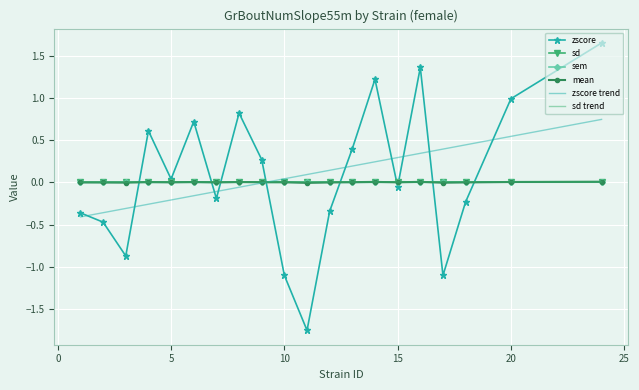

How many interior local valleys does the sd series have?

8